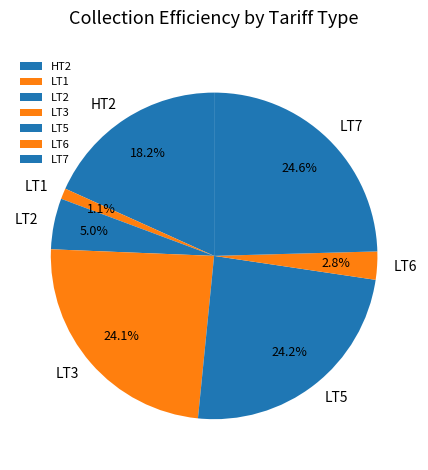

Does LT1 represent more than half of the total?

No